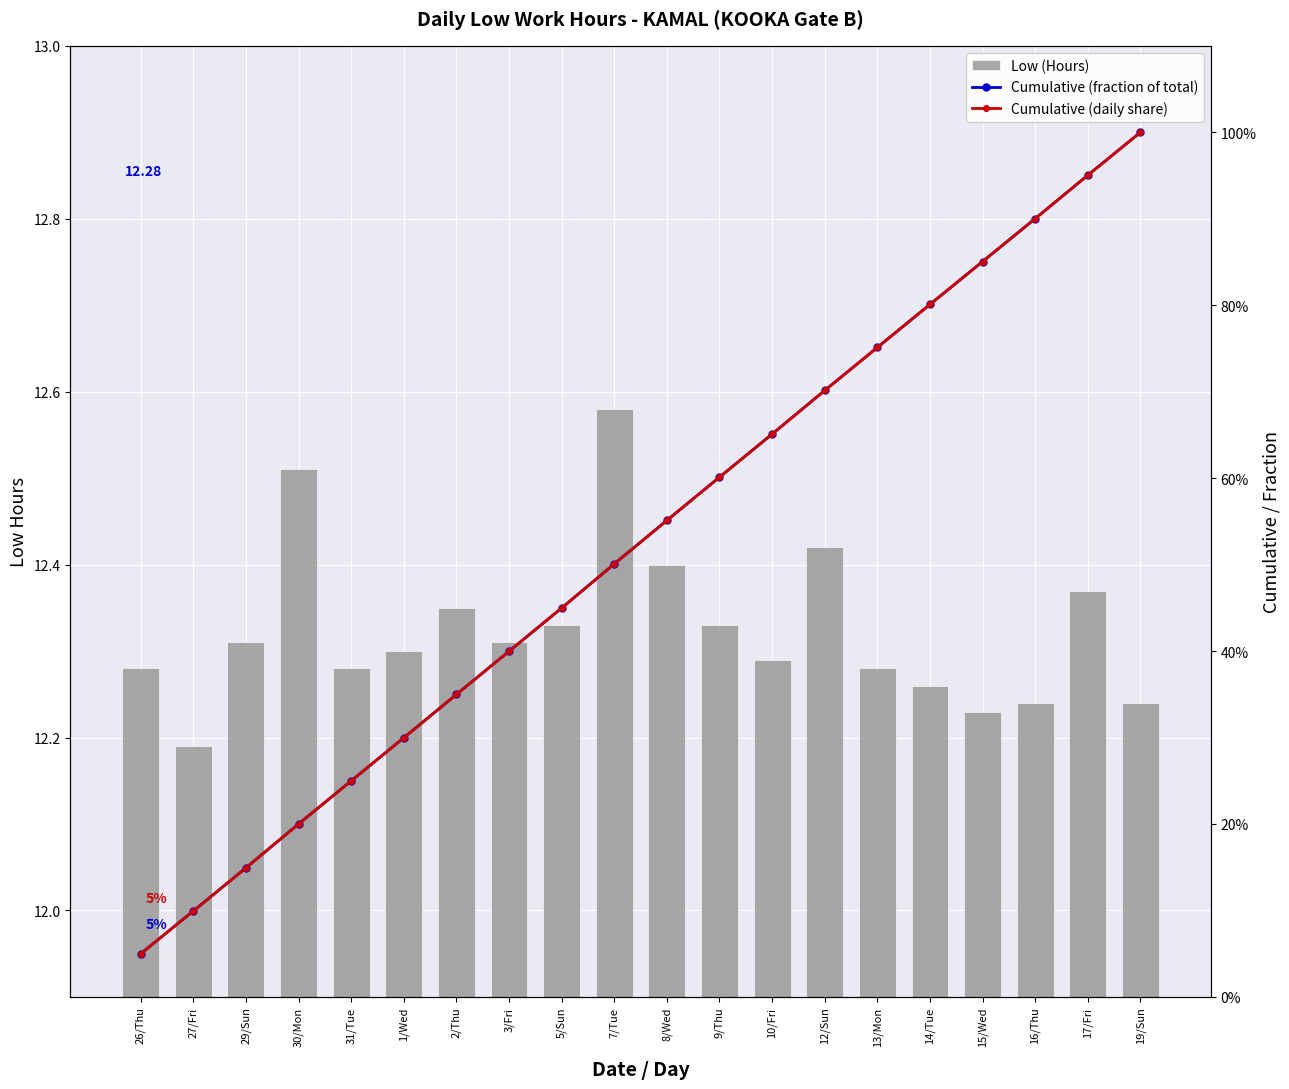

What position from the left is 19/Sun?

20